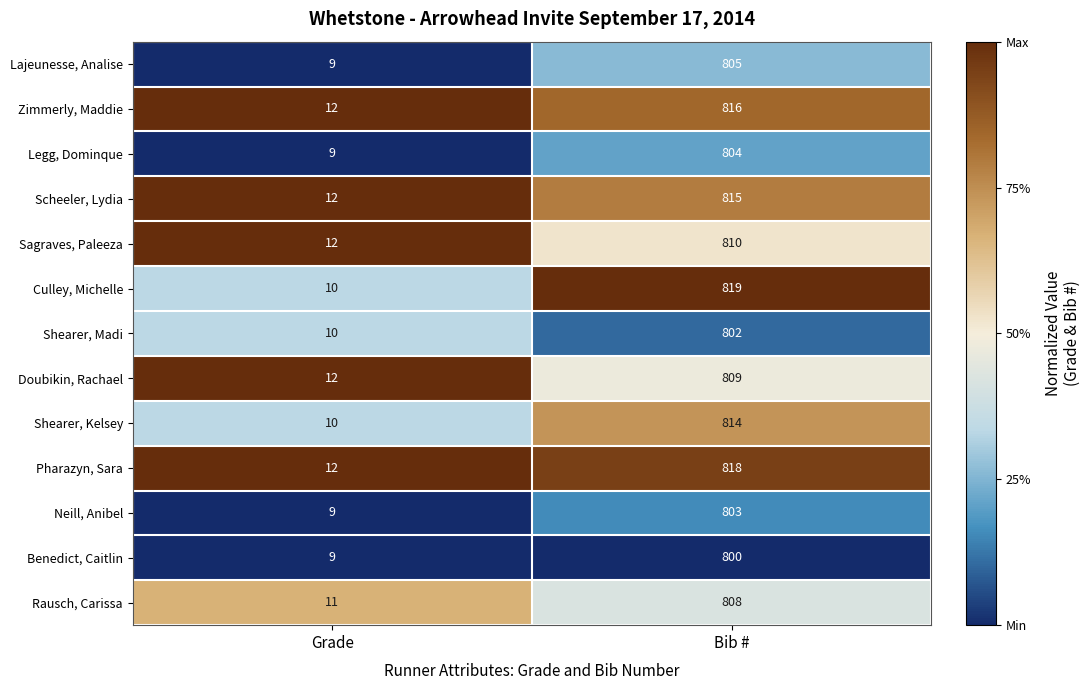

At which label is Doubikin, Rachael closest to 410?

Grade